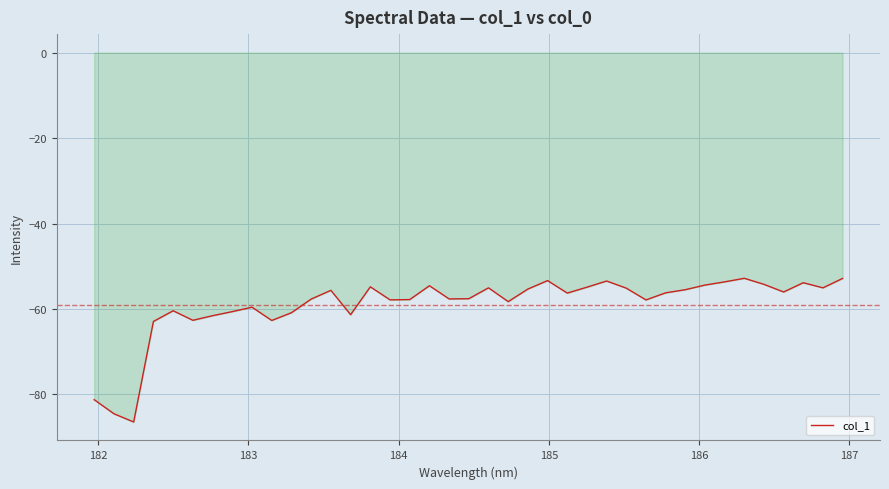

How many distinct data groups are displayed?

1